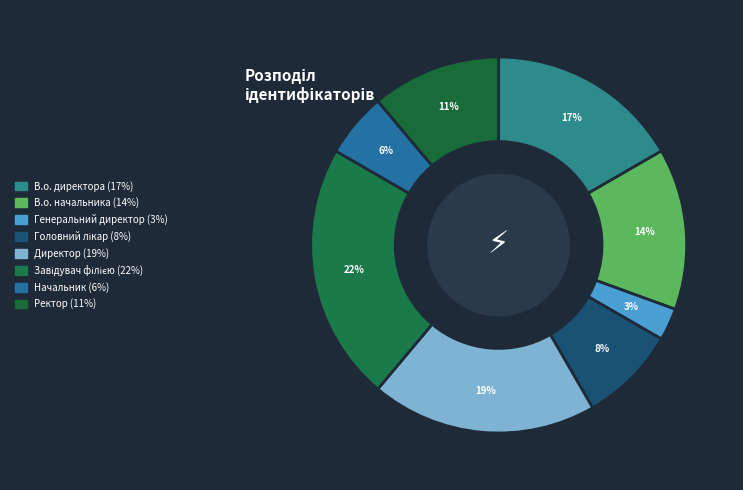

To the nearest percent, what percentage of the pie is В.о. начальника?

14%